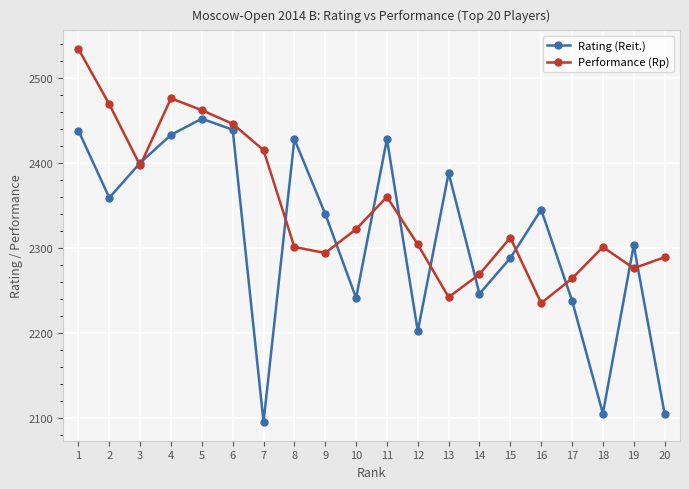

Rank the series by their maximum value, from lowest to highest.

Rating (Reit.), Performance (Rp)